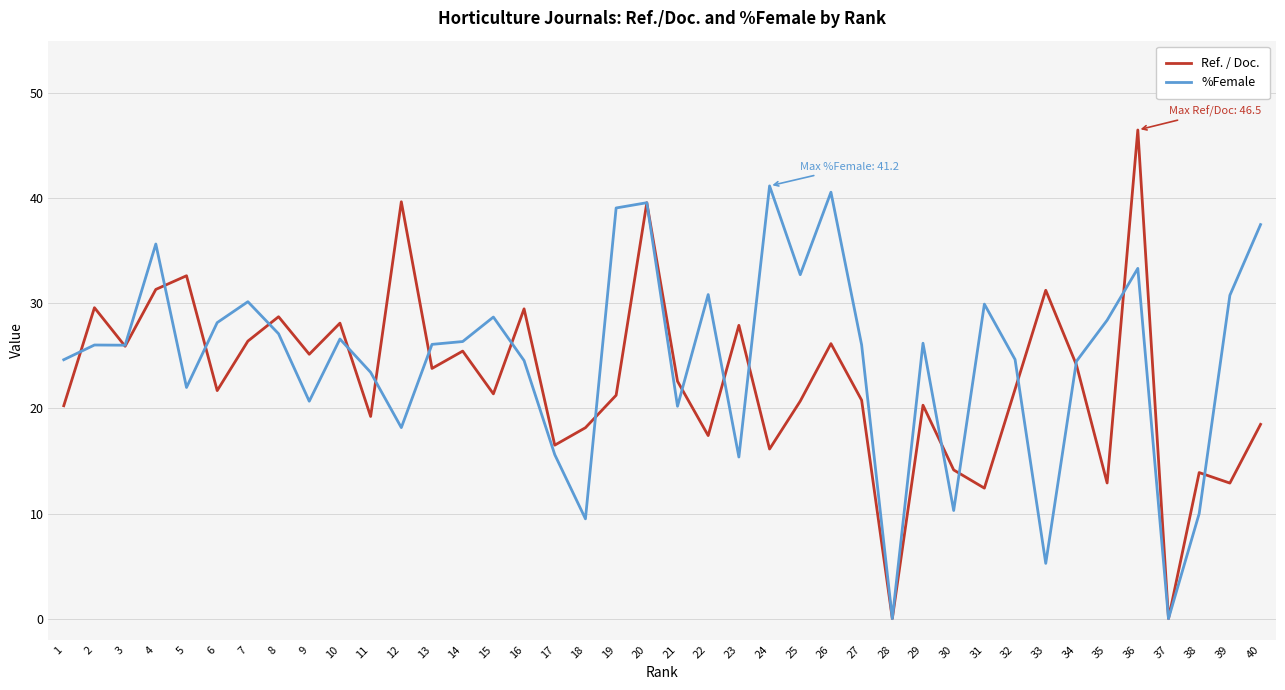

What is the total value across all series at 8?

55.8